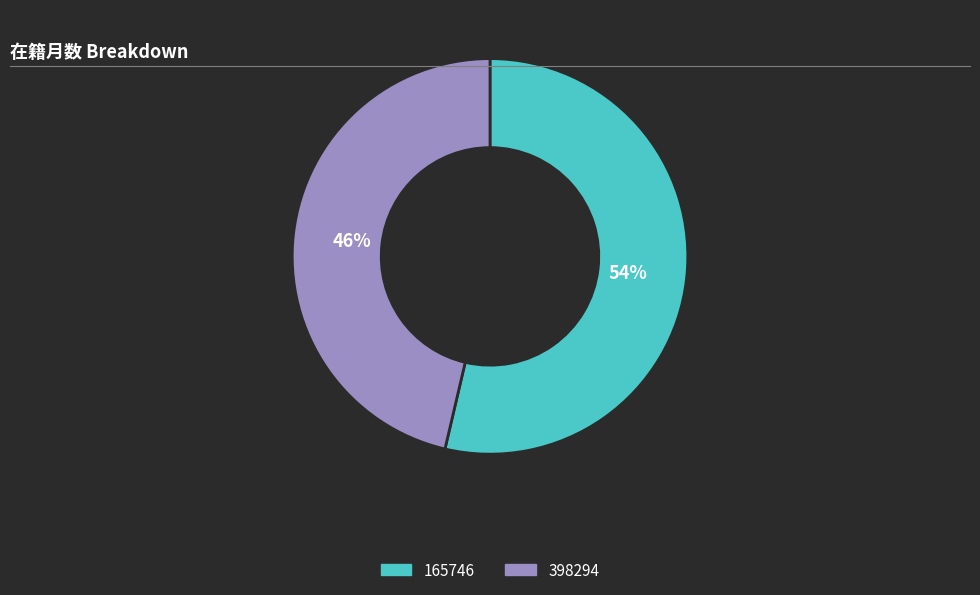

How many segments does this pie chart have?

2